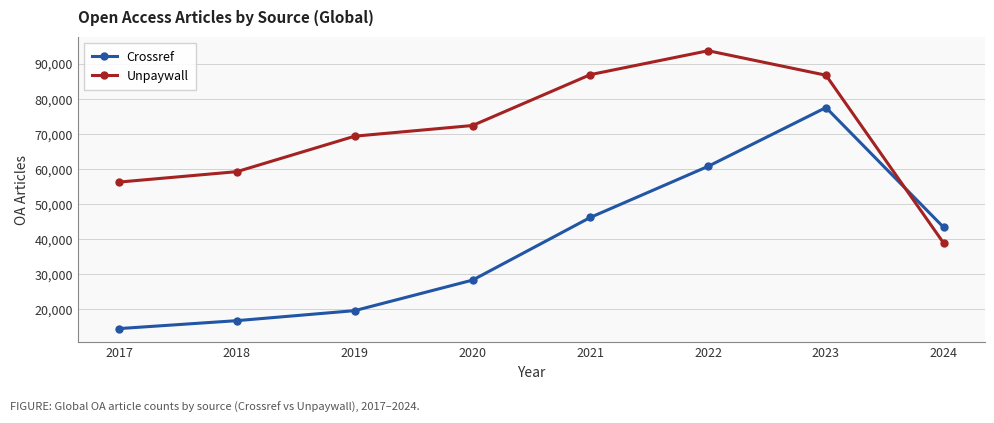

True or false: Crossref has more than 2 interior local peaks.

False